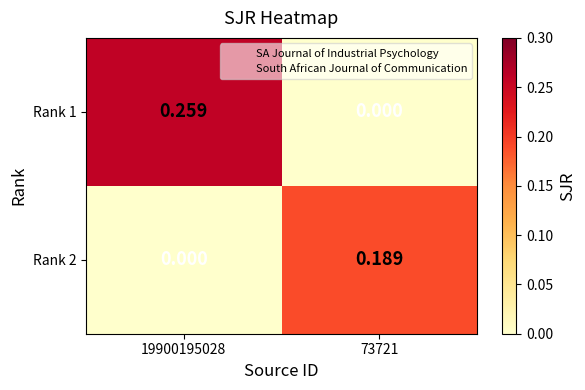

At which category is the sum across all series the highest?

19900195028